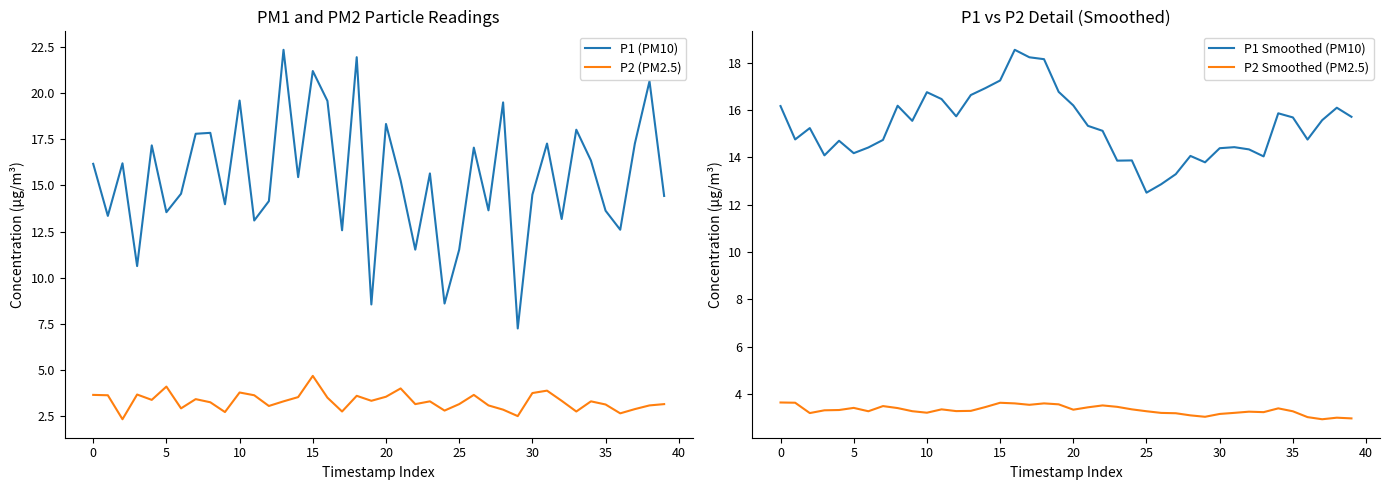

What is the value of the P1 Smoothed (PM10) point at the 23rd from the left?

15.1